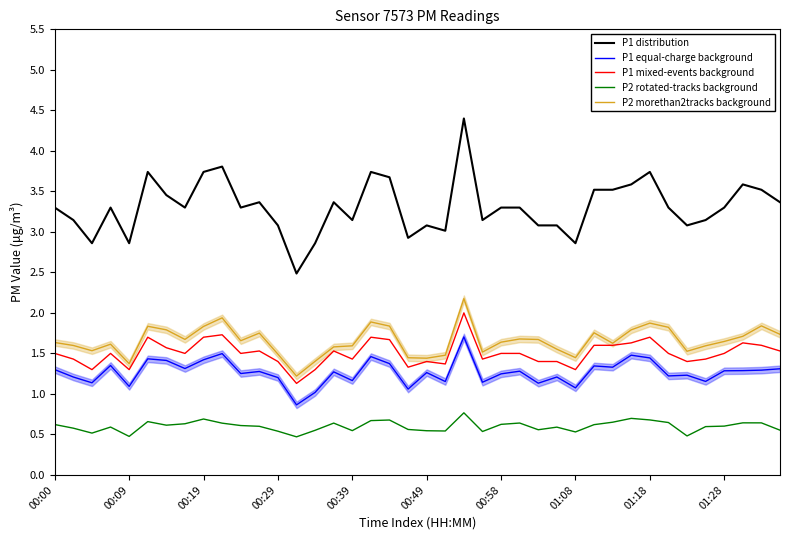

True or false: P1 mixed-events background and P1 distribution cross at least once.

False